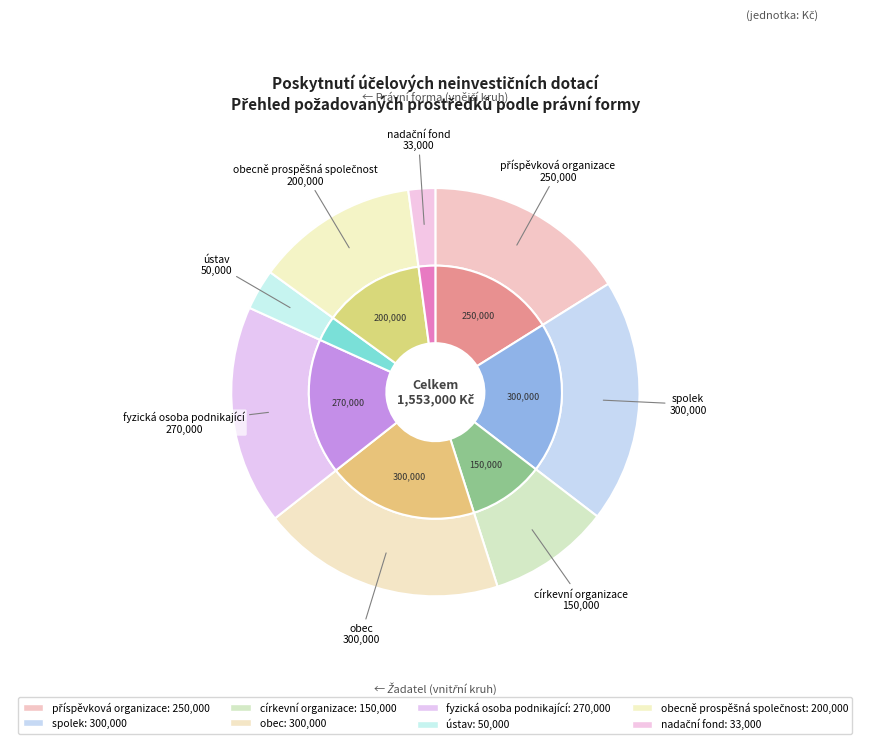

Count the number of slices in the pie.

8